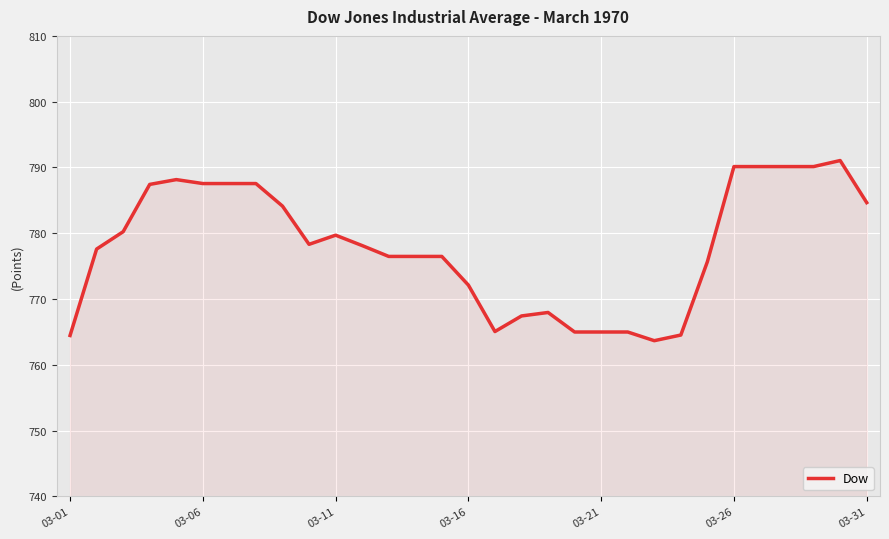

What is the difference between the maximum and minimum values?

27.4